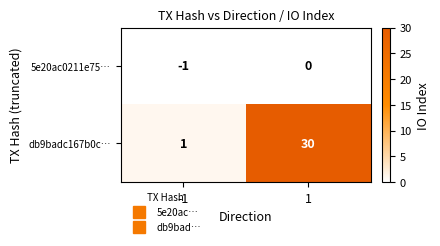

What is the average value of the db9badc167b0c… series?

16